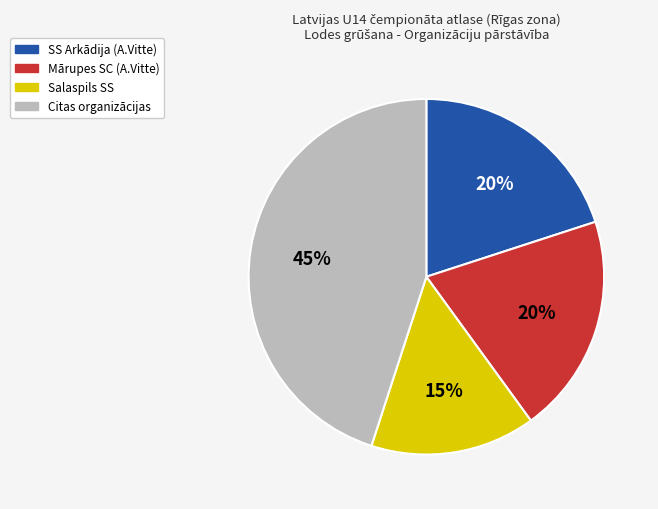

Is there a majority slice in this chart?

No